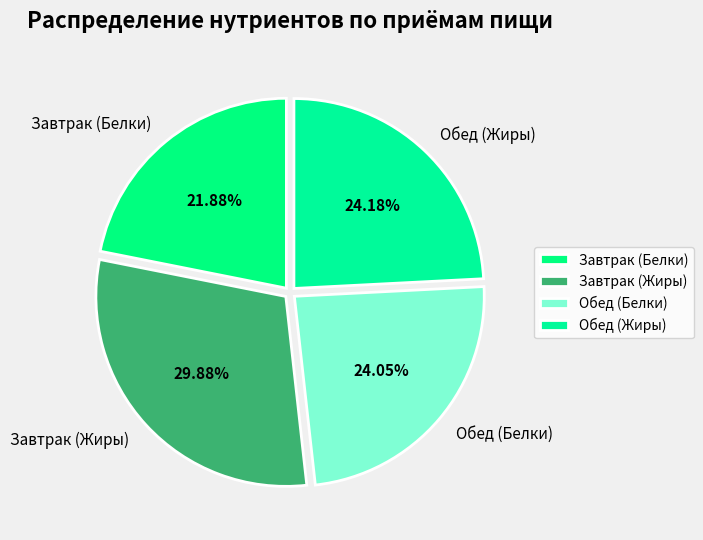

What is the total percentage of Завтрак (Жиры) and Обед (Белки)?

53.9%